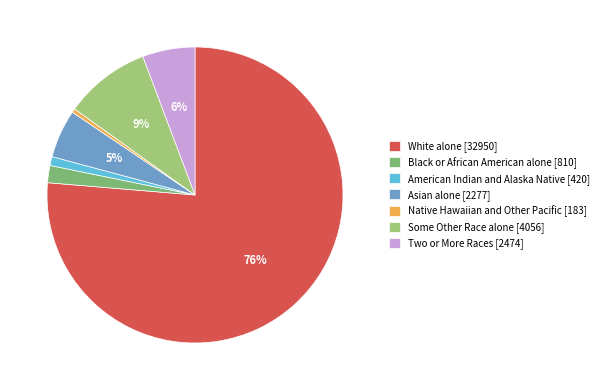

Which slice is the largest?

White alone